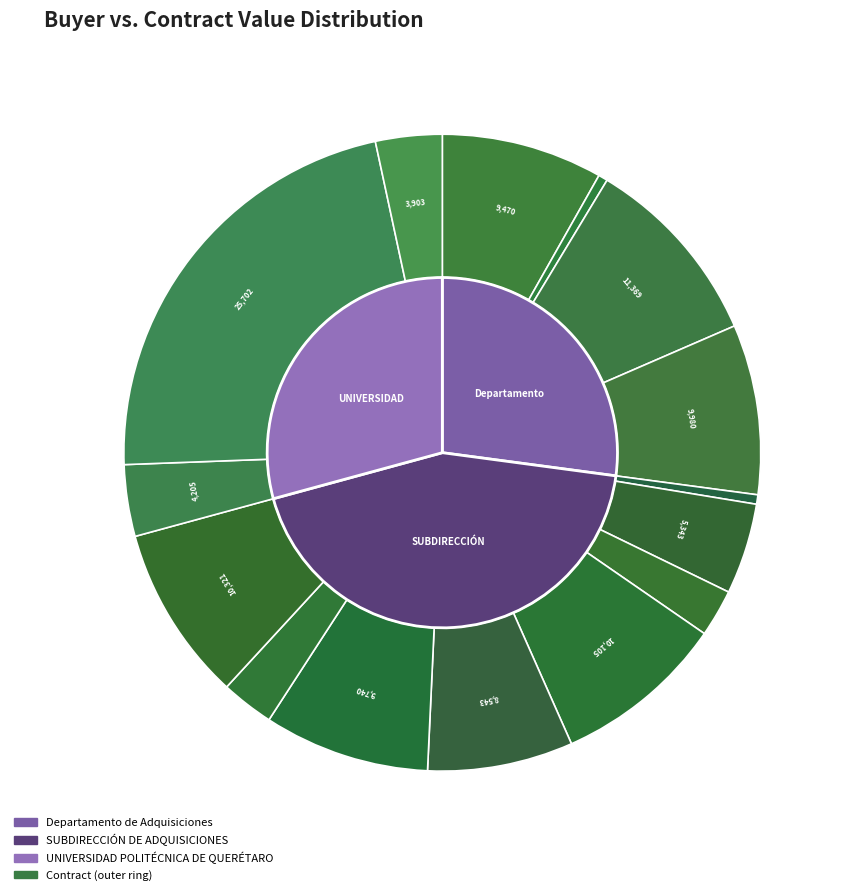

To the nearest percent, what is the average slice percentage?

7%